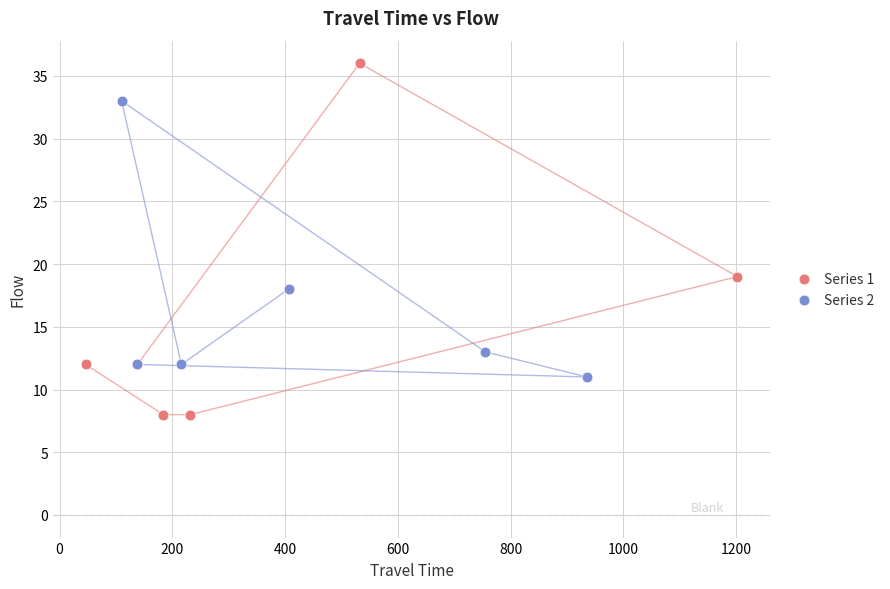

Which series contains the highest Y value?

Series 1